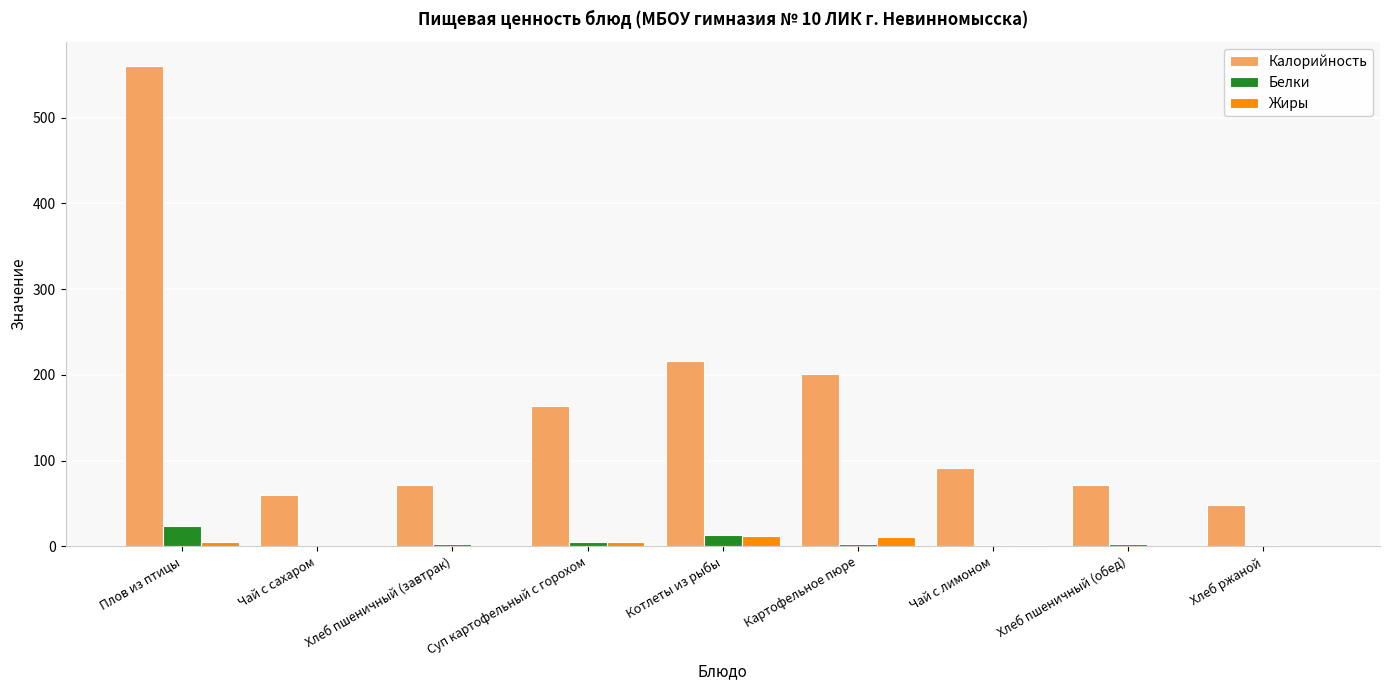

What is the sum of all Жиры values?

36.3